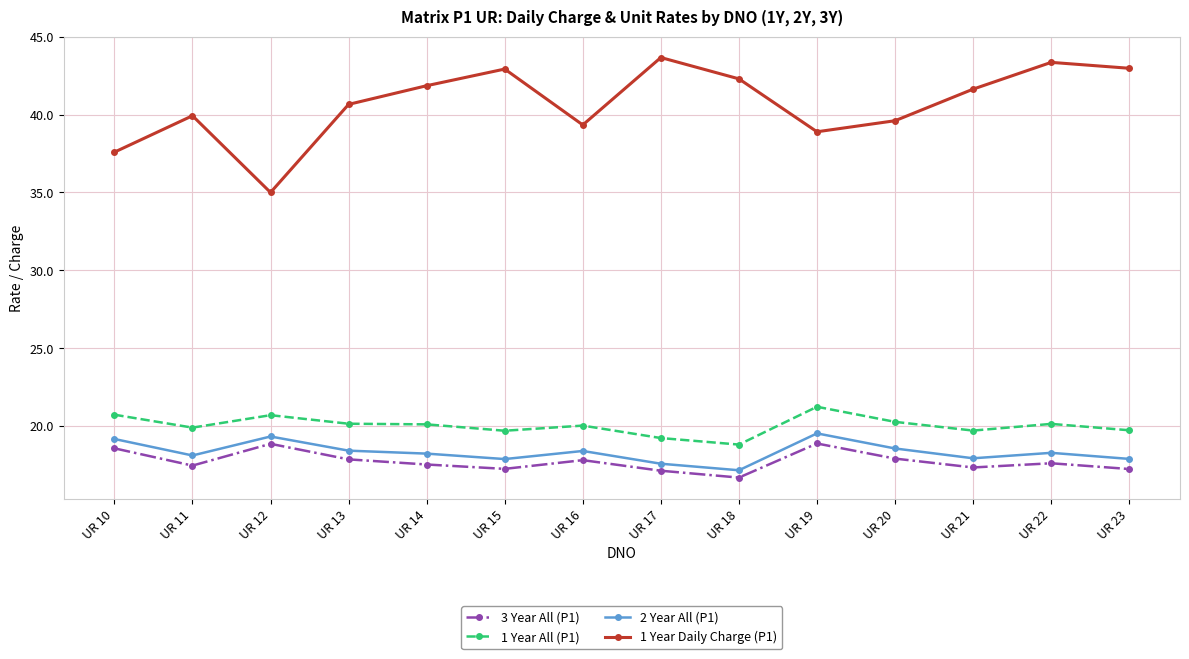

True or false: 1 Year All (P1) and 2 Year All (P1) cross at least once.

False